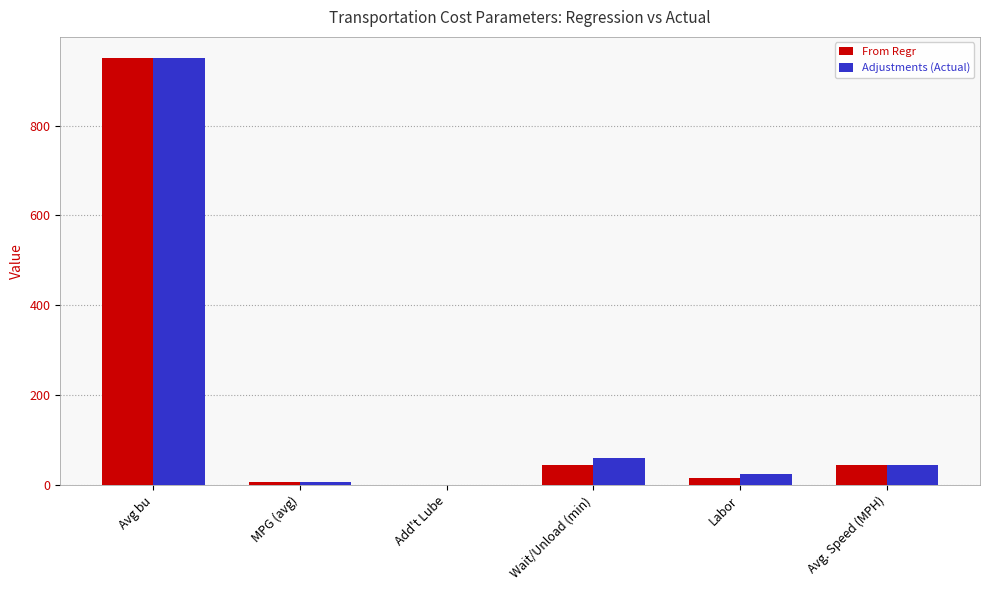

Is it true that Adjustments (Actual) equals 950.0 at Avg bu?

True